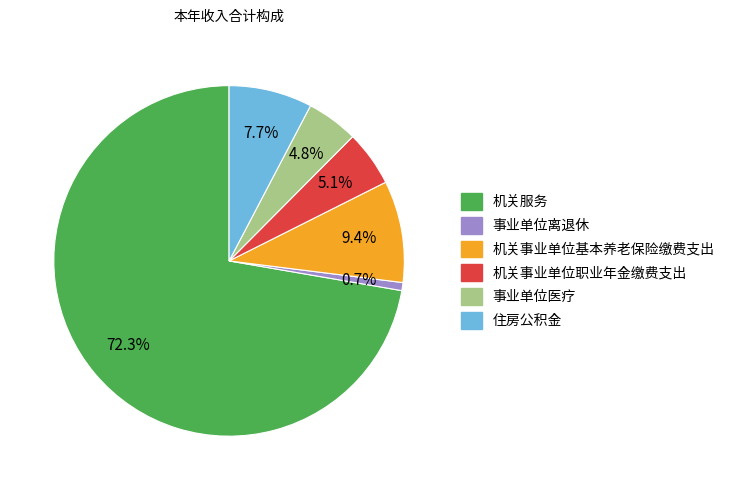

The 事业单位离退休 slice represents 1% of the pie. True or false?

True